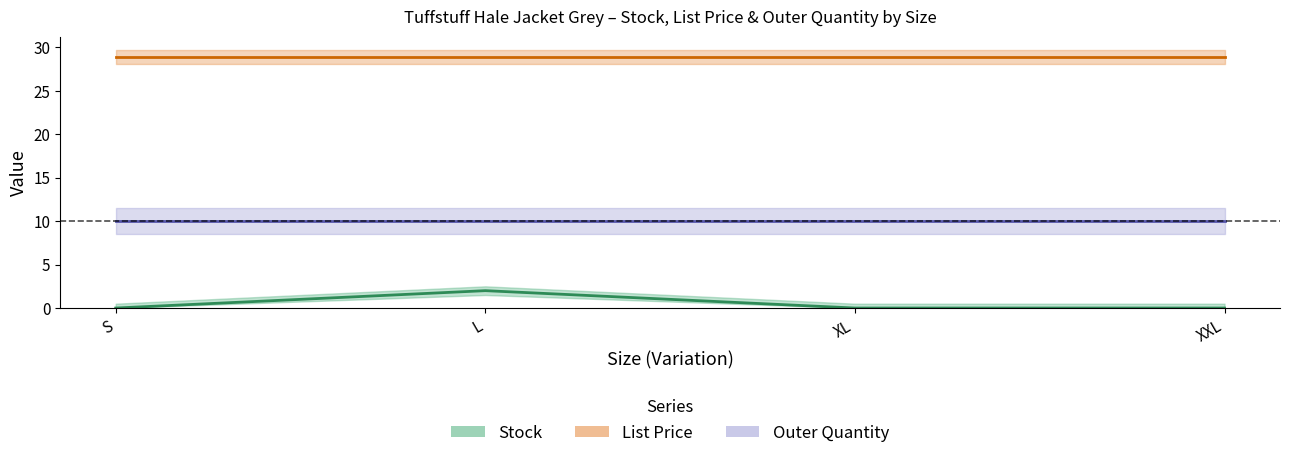

What is the sum of the Stock values at XXL and L?

2.0